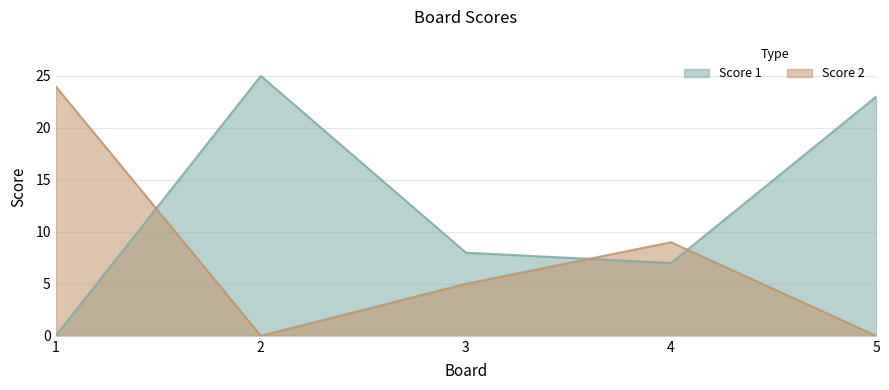

What are all the series names shown in the legend?

Score 1, Score 2